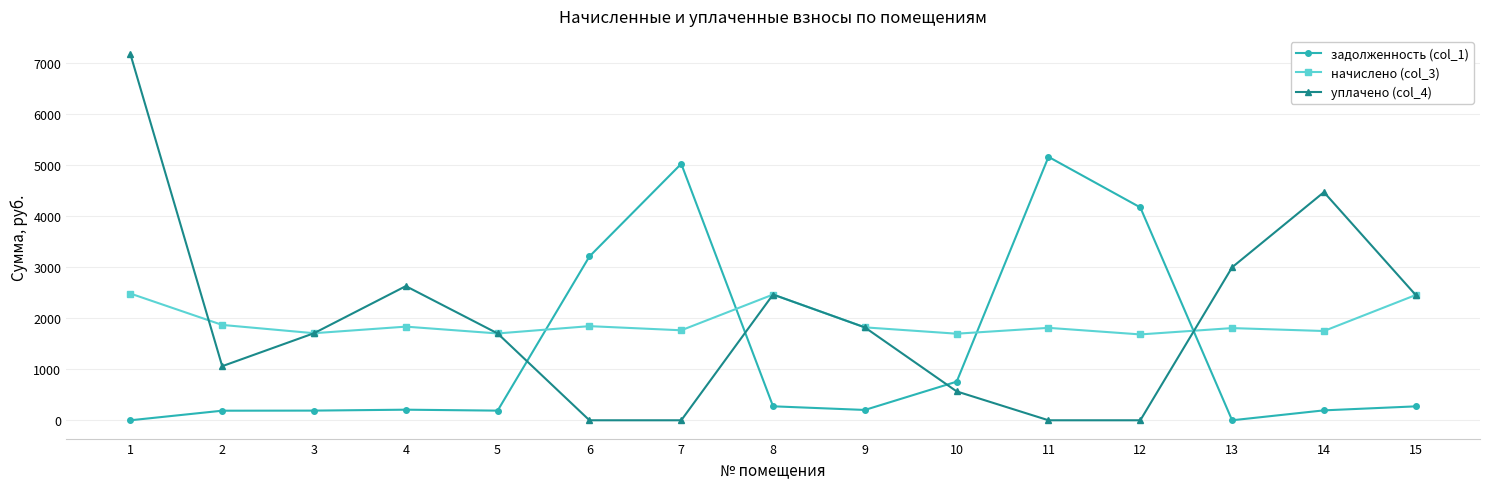

The value of задолженность (col_1) at 11 is 8232.4. True or false?

False